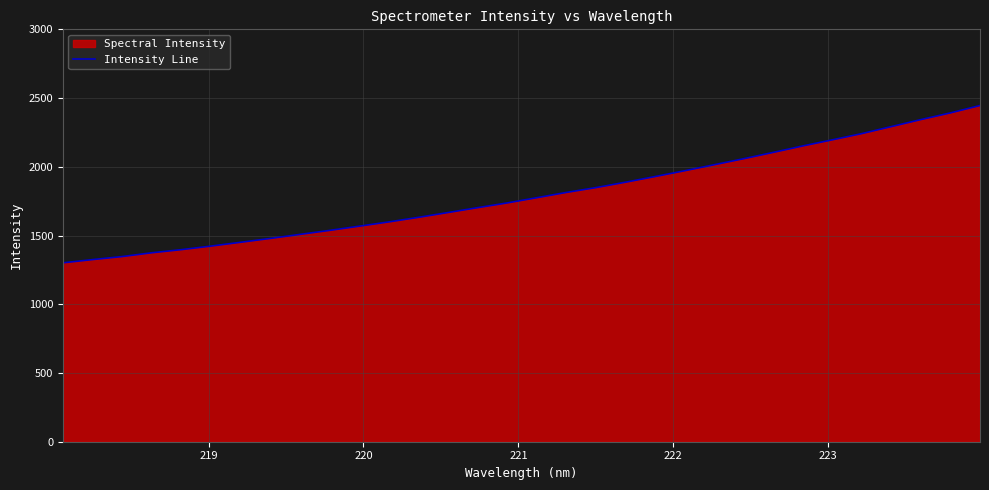

Count the number of values greater than 1774.

16